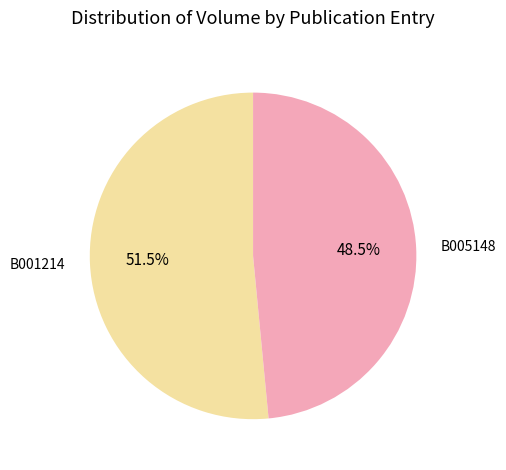

To the nearest percent, what is the difference between the B005148 and B001214 slice percentages?

3%